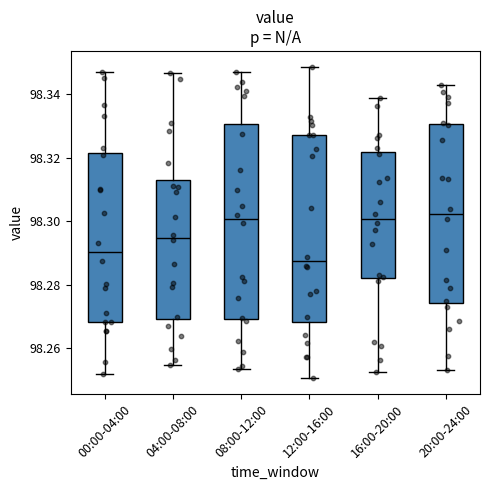

Which box has the lowest median line?

12:00-16:00